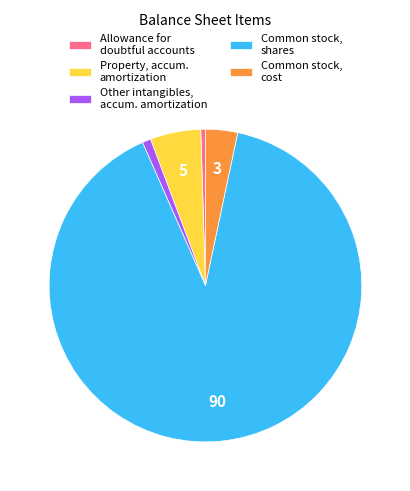

Is the sum of Common stock, cost and Property, accum. amortization greater than half?

No